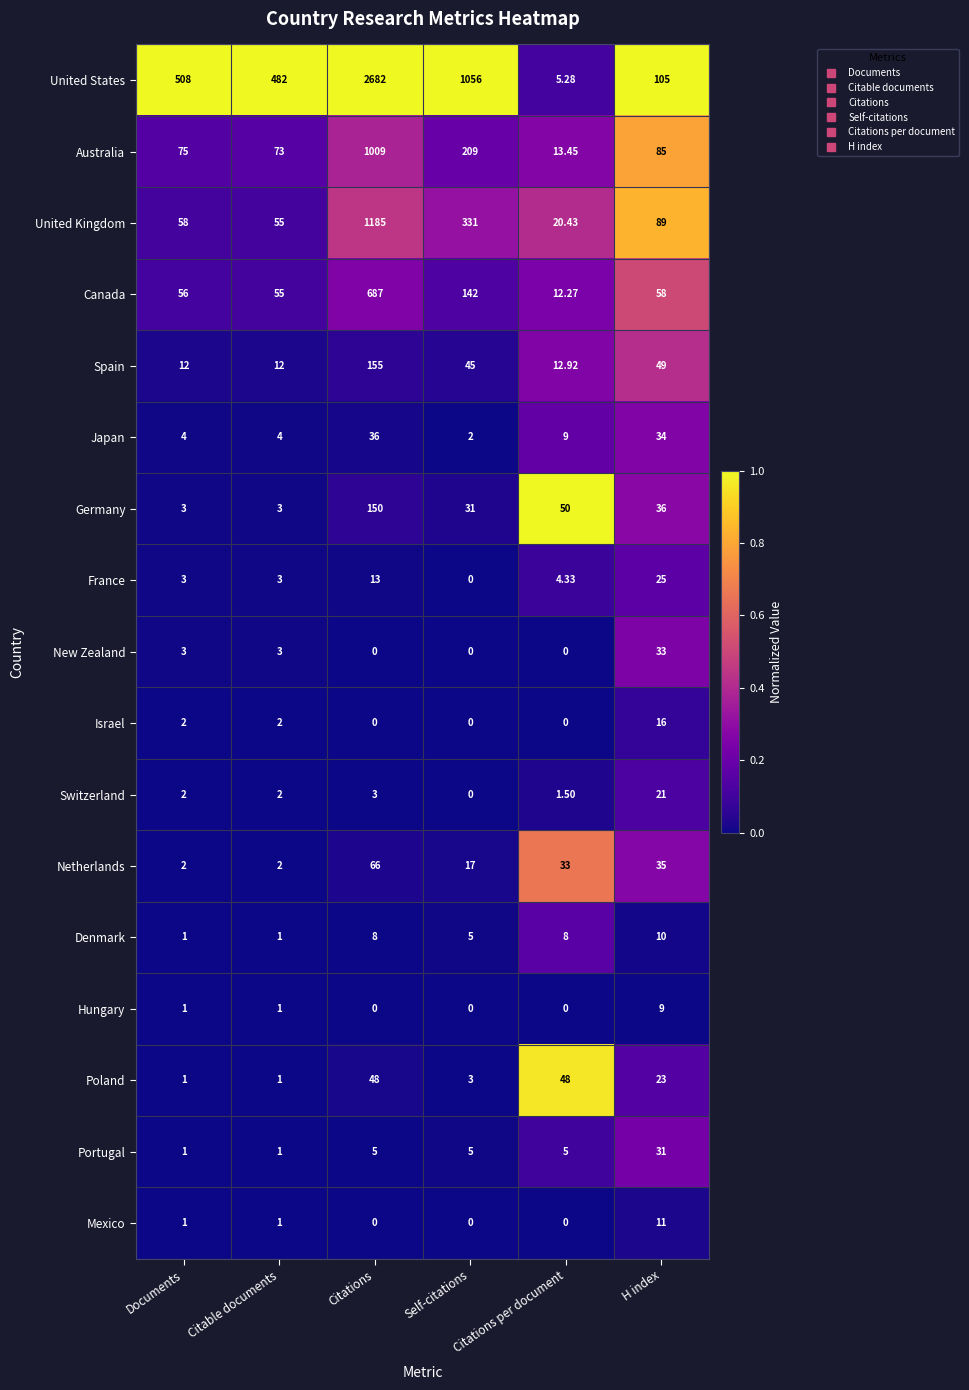

Which category has the lowest value in the United Kingdom series?

Citations per document